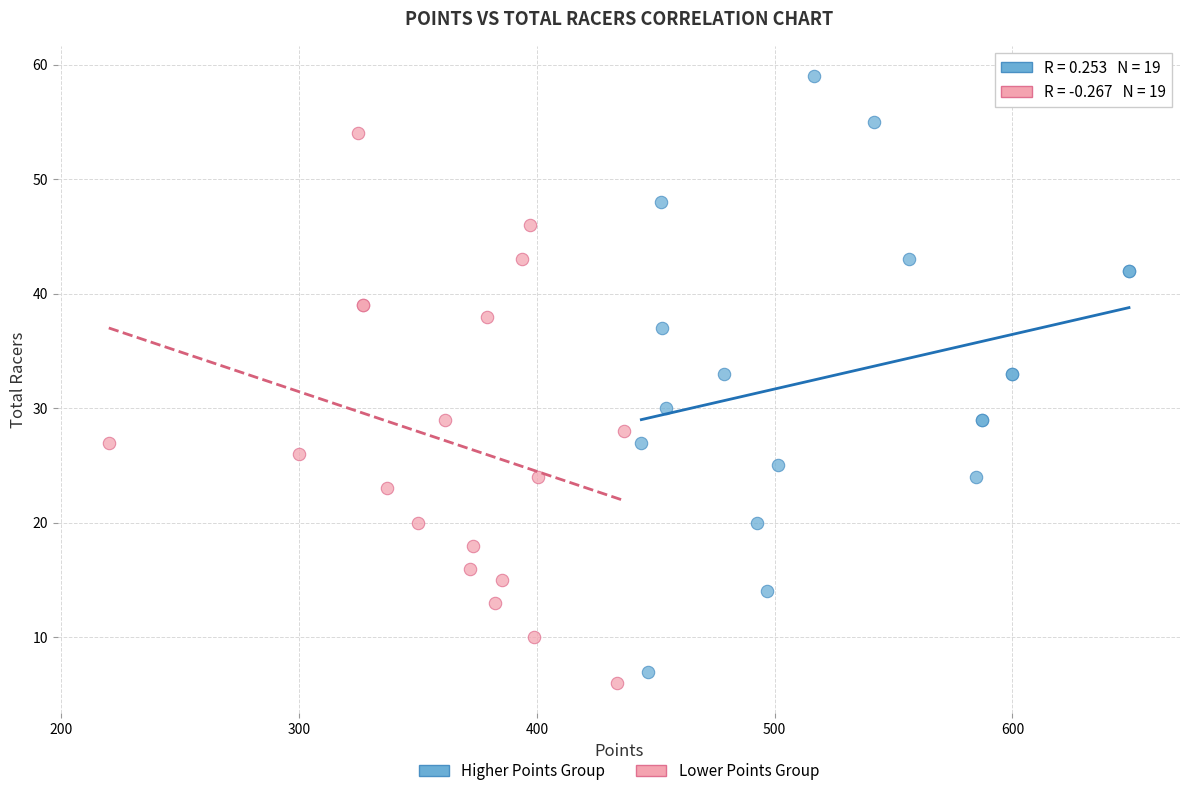

Which series reaches the maximum Y coordinate?

Higher Points Group